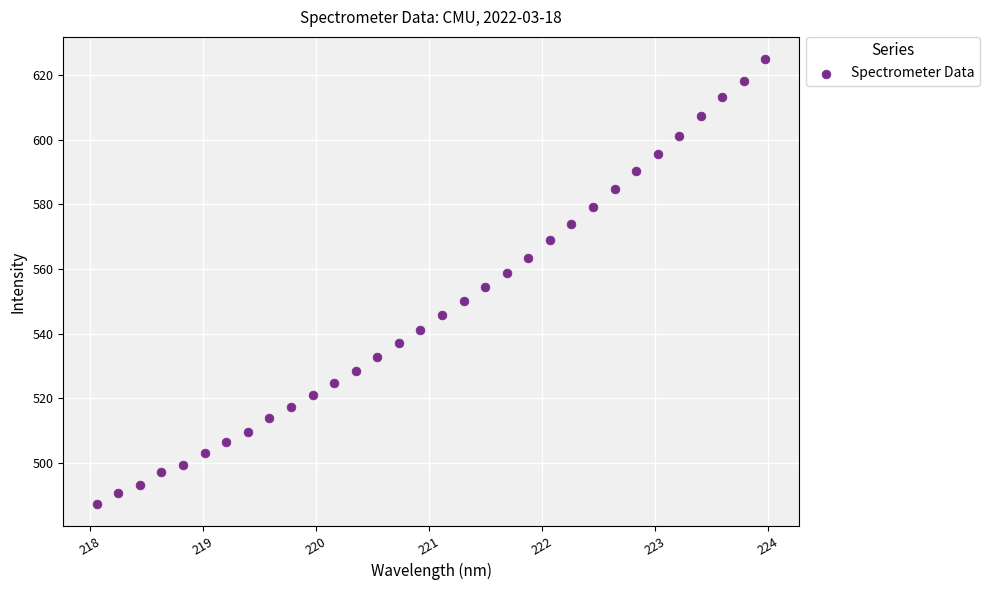

What is the range of Y values (max minus min)?

137.6